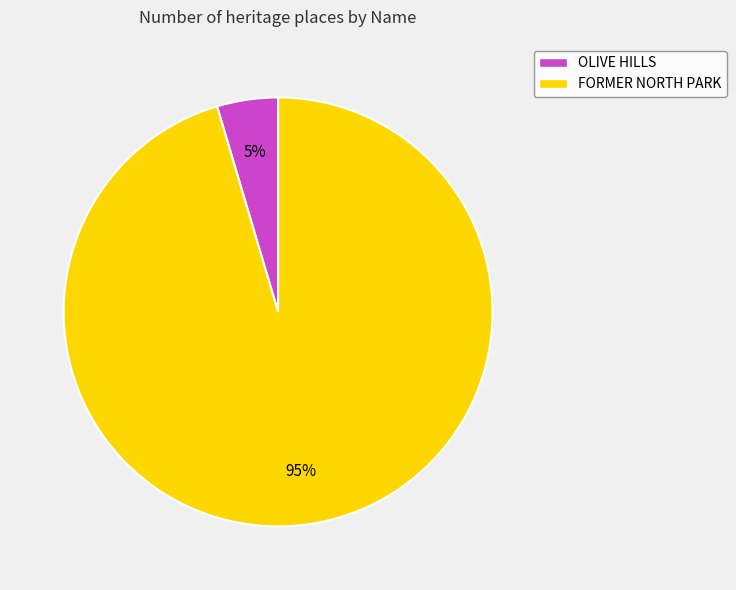

How many slices are in this pie chart?

2